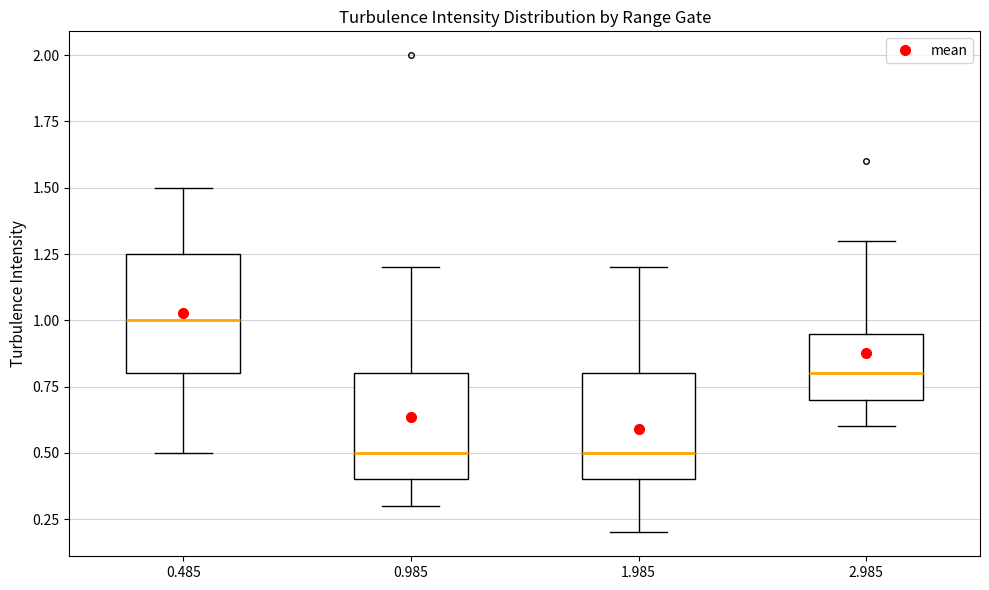

Reading left to right, transcribe this box plot: for each box, give where its median line is, the range the box spans, and where its two whiskers end, as read against the y-axis. The values are not printed on the chart, so give them approximately, as read against the axis.

0.485: median 1.00, box 0.80 to 1.25, whiskers 0.50 to 1.50
0.985: median 0.50, box 0.40 to 0.80, whiskers 0.30 to 1.20
1.985: median 0.50, box 0.40 to 0.80, whiskers 0.20 to 1.20
2.985: median 0.80, box 0.70 to 0.95, whiskers 0.60 to 1.30